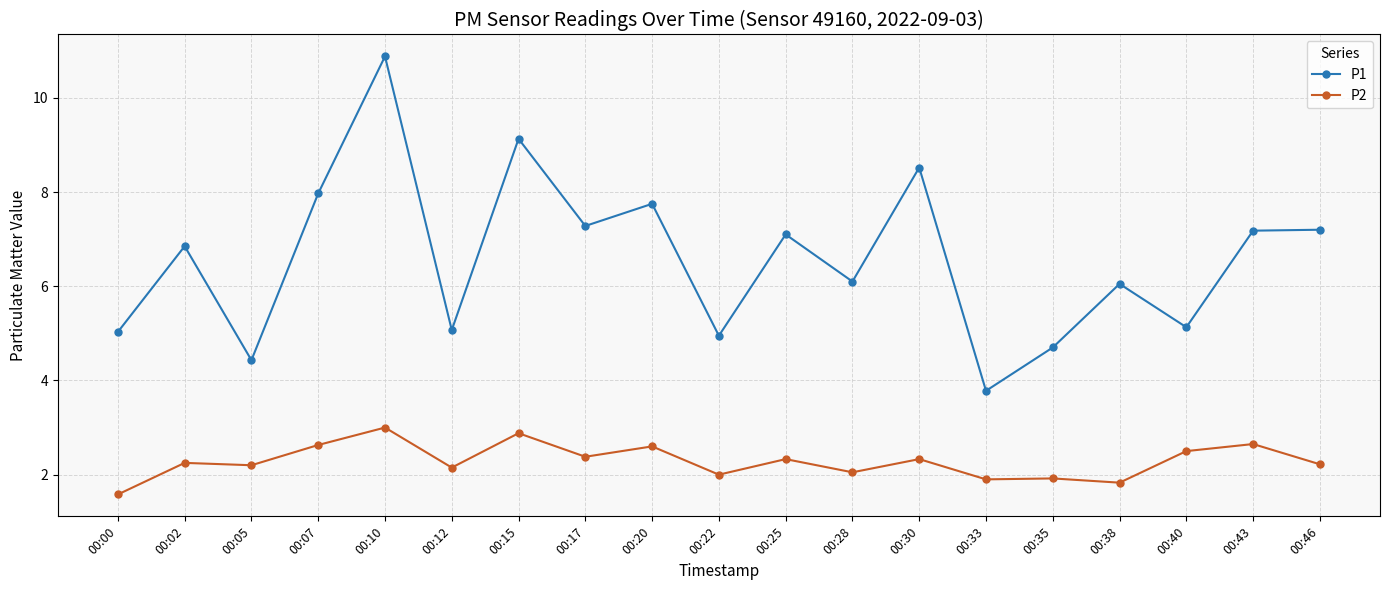

The value of P1 at 00:15 is 4.9. True or false?

False